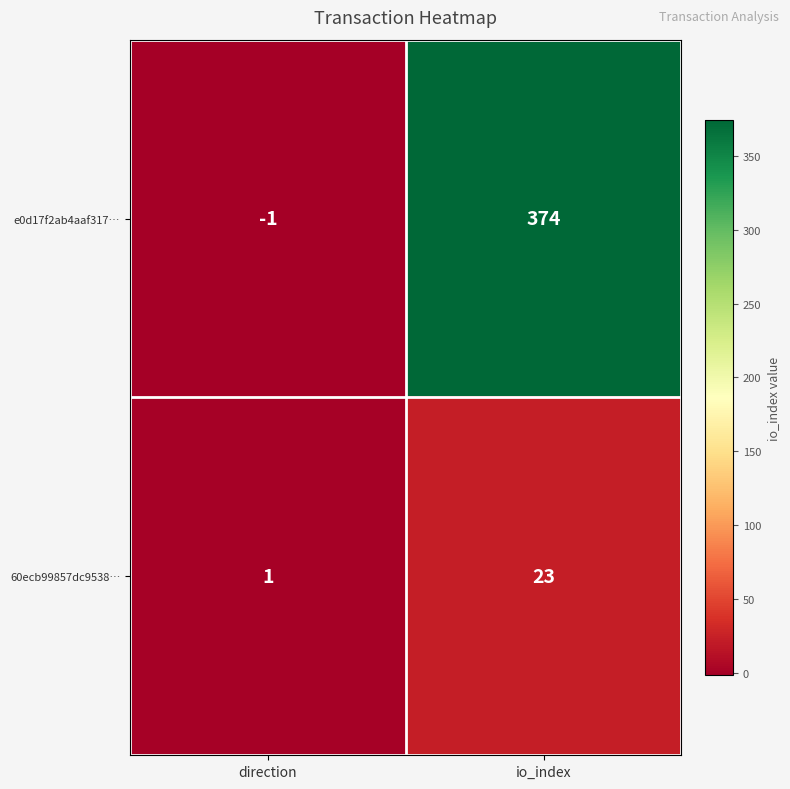

List the series in order of their overall mean, lowest first.

60ecb99857dc9538…, e0d17f2ab4aaf317…